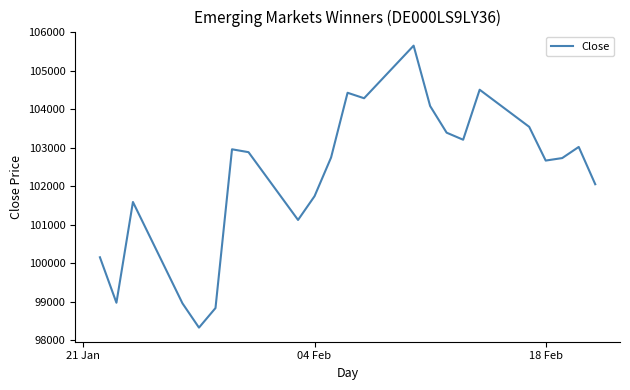

What is the maximum value shown in the chart?

105653